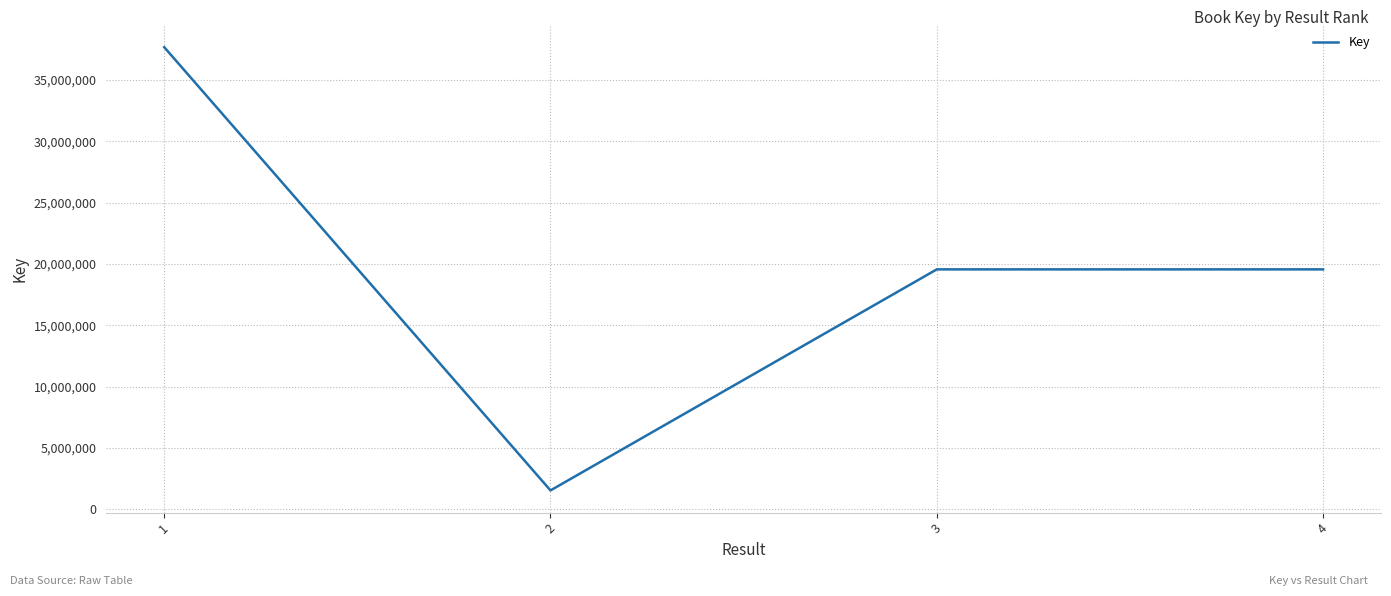

Count the number of data series in this chart.

1